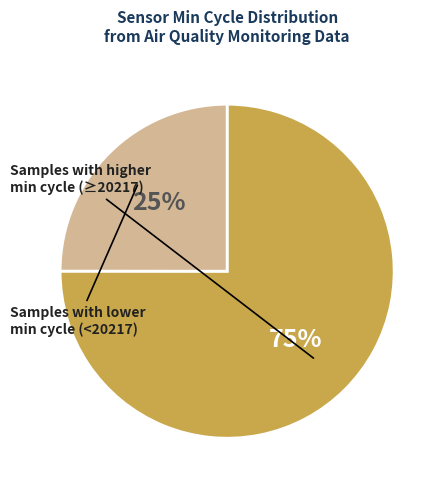

Is there any slice that represents more than half of the pie?

Yes